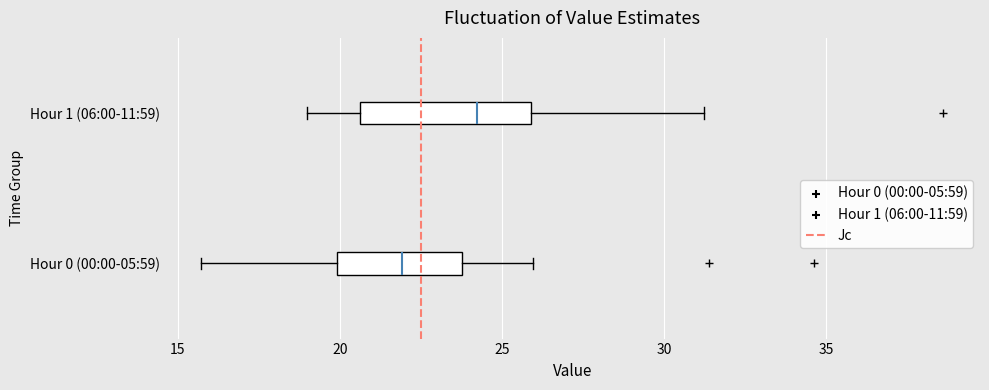

Reading bottom to top, transcribe this box plot: for each box, give where its median line is, the range the box spans, and where its two whiskers end, as read against the x-axis. The values are not printed on the chart, so give them approximately, as read against the axis.

Hour 0 (00:00-05:59): median 22.0, box 20.0 to 24.0, whiskers 15.5 to 26.0
Hour 1 (06:00-11:59): median 24.0, box 20.5 to 26.0, whiskers 19.0 to 31.0